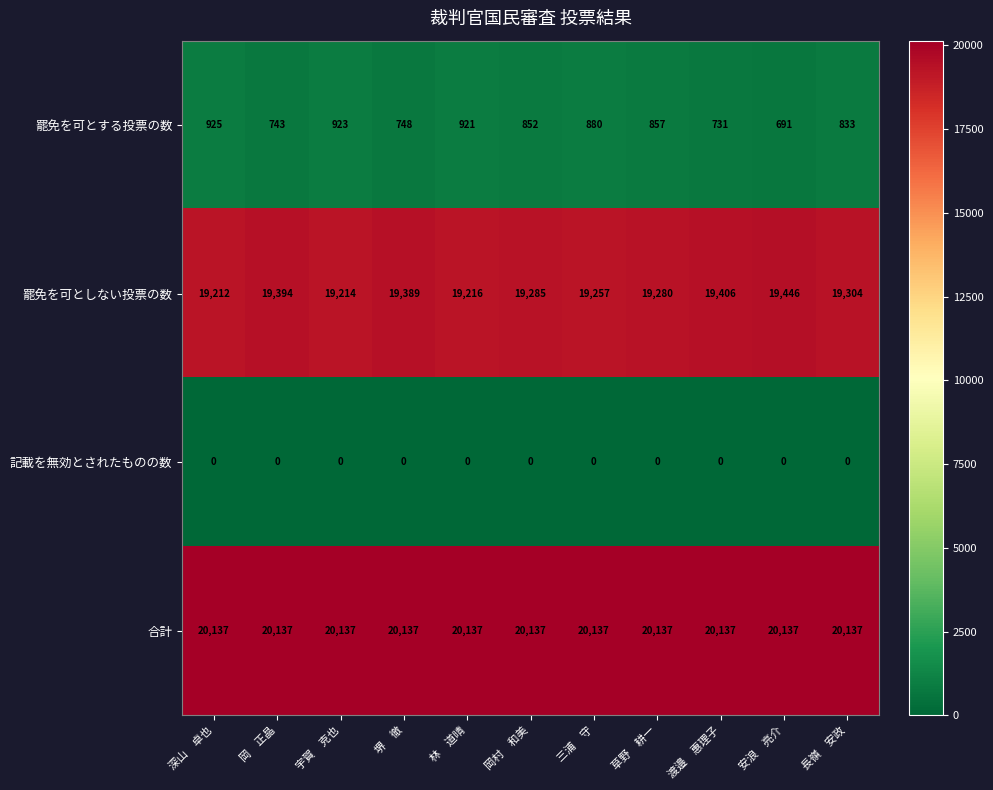

At how many categories does at least one series exceed 6096?

11